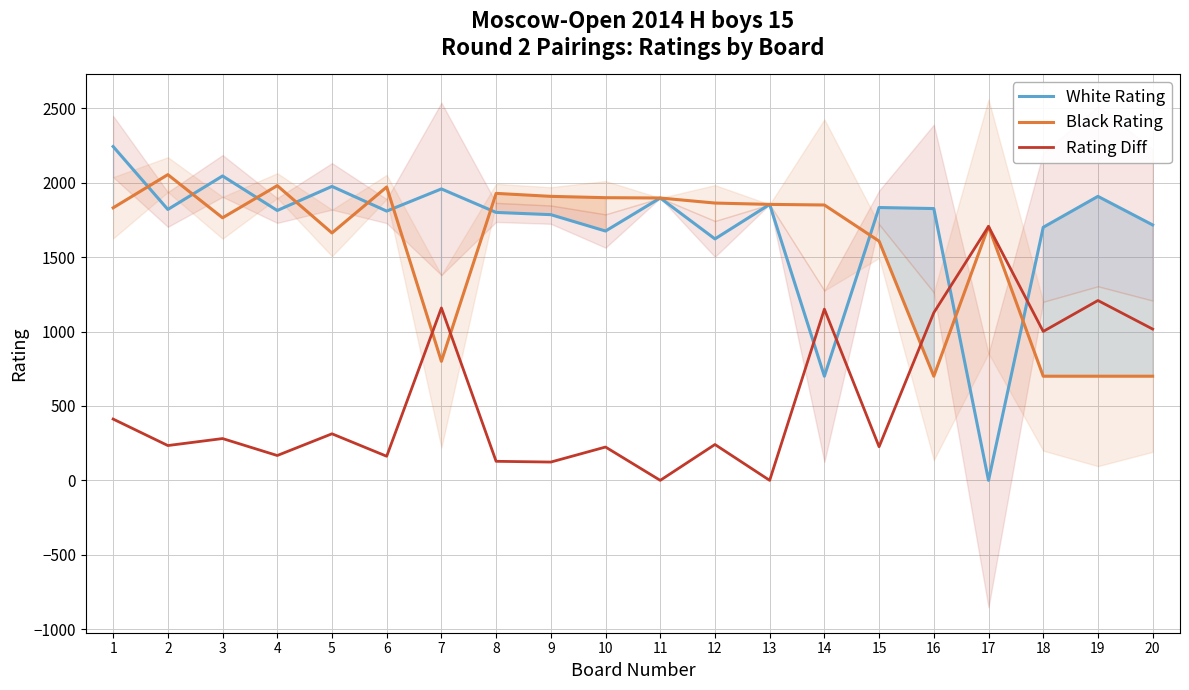

Which series has the largest total across all categories?

White Rating